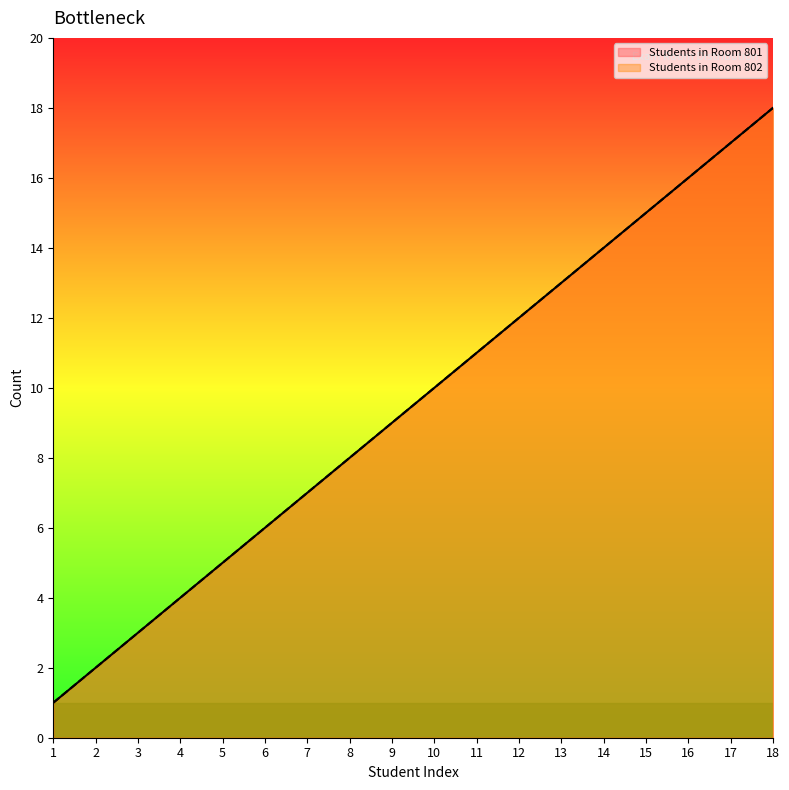

True or false: Students in Room 801 has more than 0 points higher than both neighbors.

False